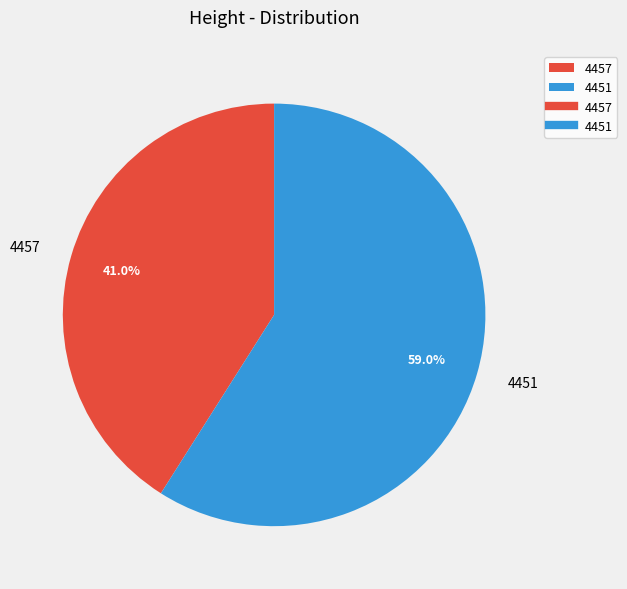

To the nearest percent, what percentage of the pie is 4451?

59%